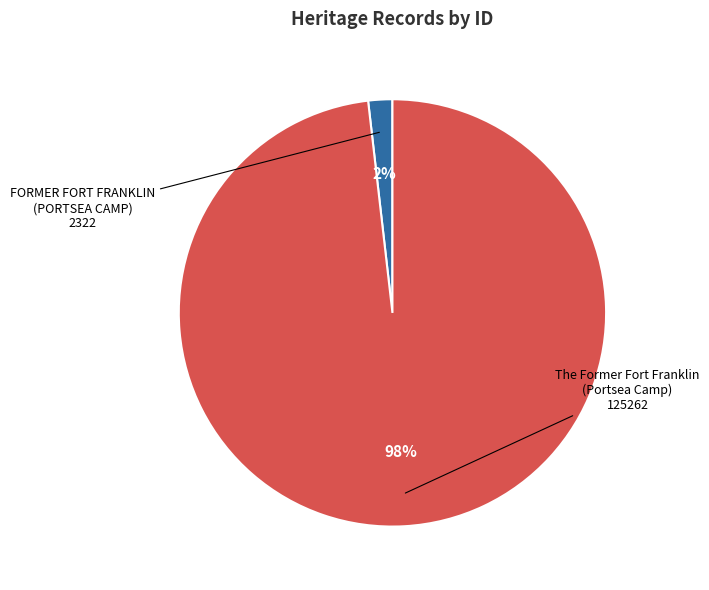

Does any single category account for the majority?

Yes